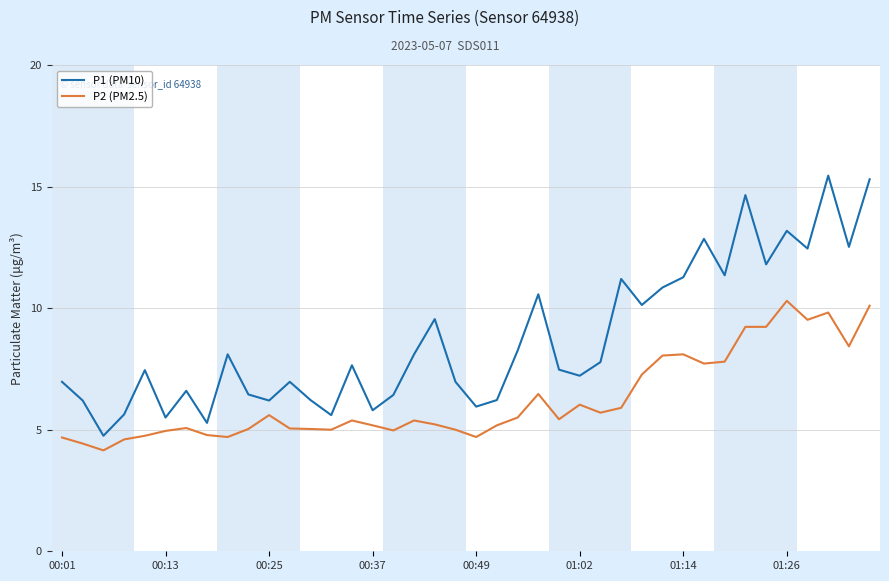

What is the minimum value for P1 (PM10)?

4.8